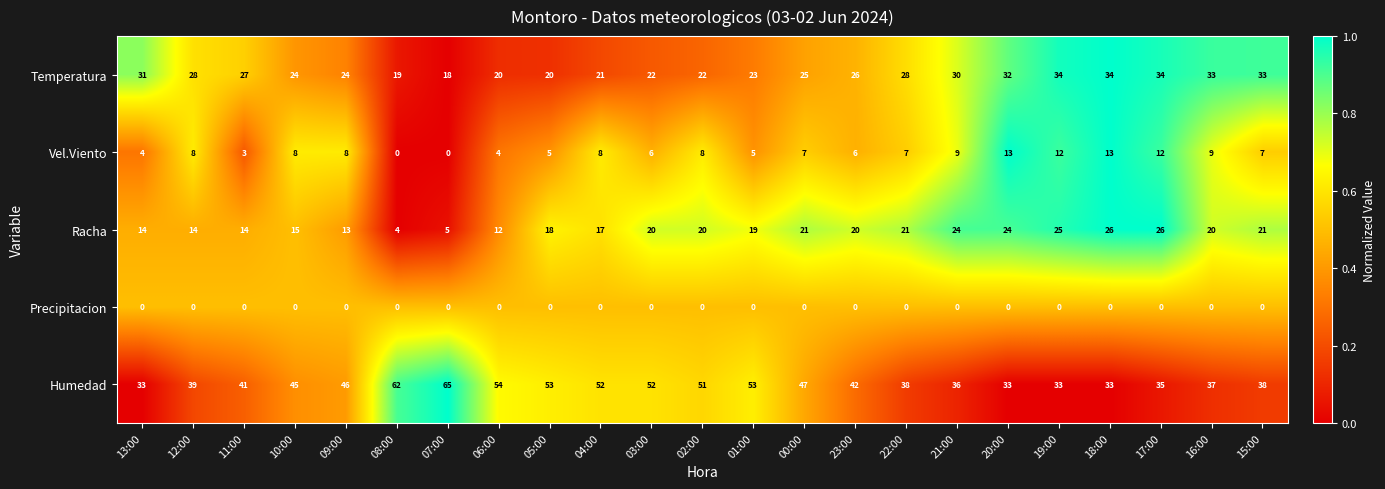

The value of Racha at 11:00 is 5. True or false?

False